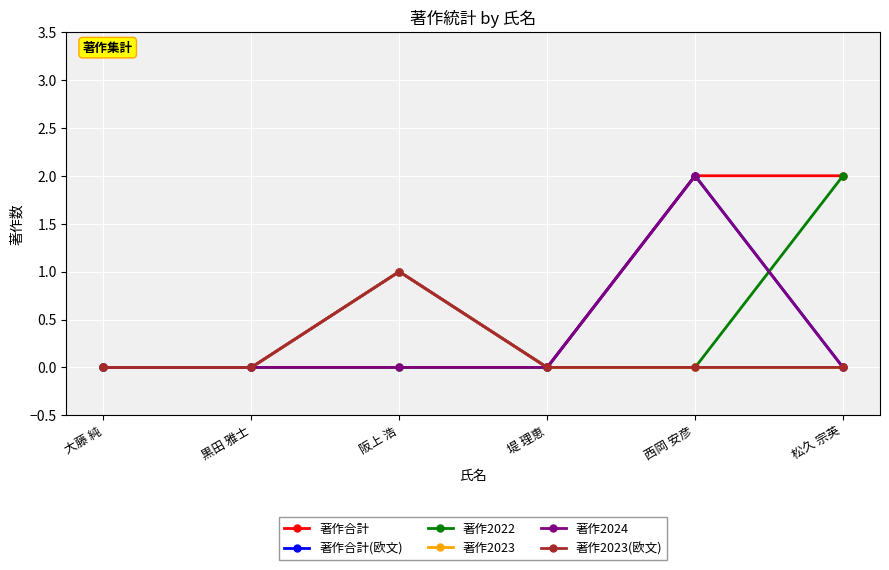

Between 阪上 浩 and 黒田 雅士, which is larger?

阪上 浩